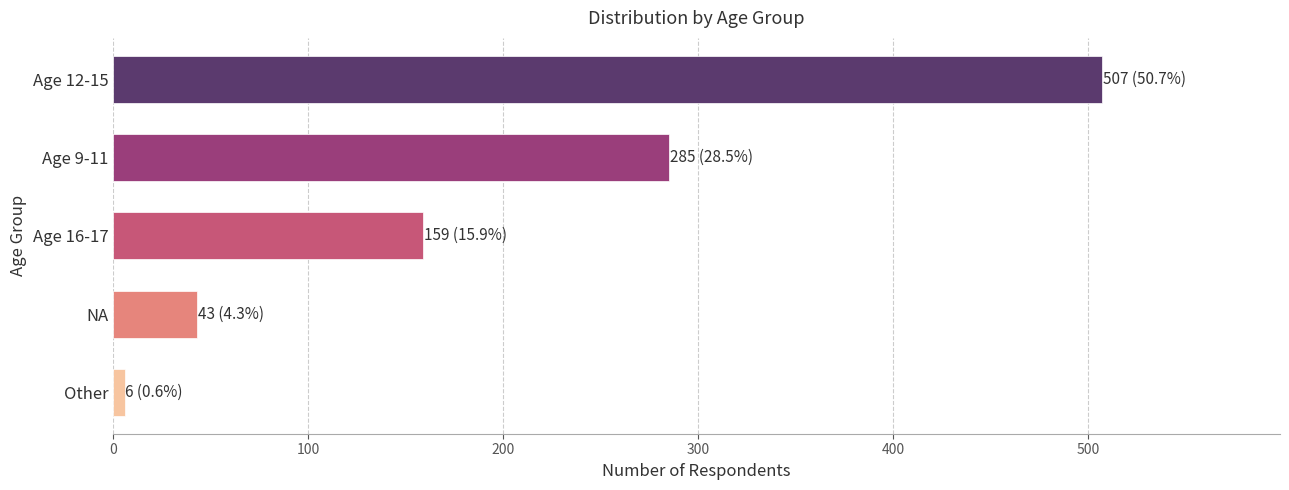

How many data points are less than 159?

2